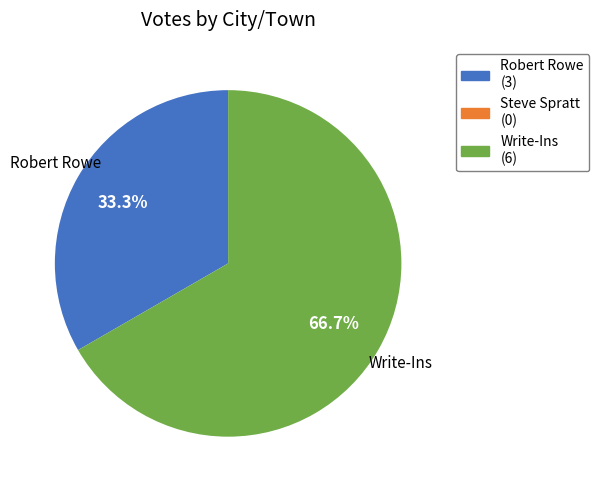

Rank the categories by value from lowest to highest.

Robert Rowe, Write-Ins